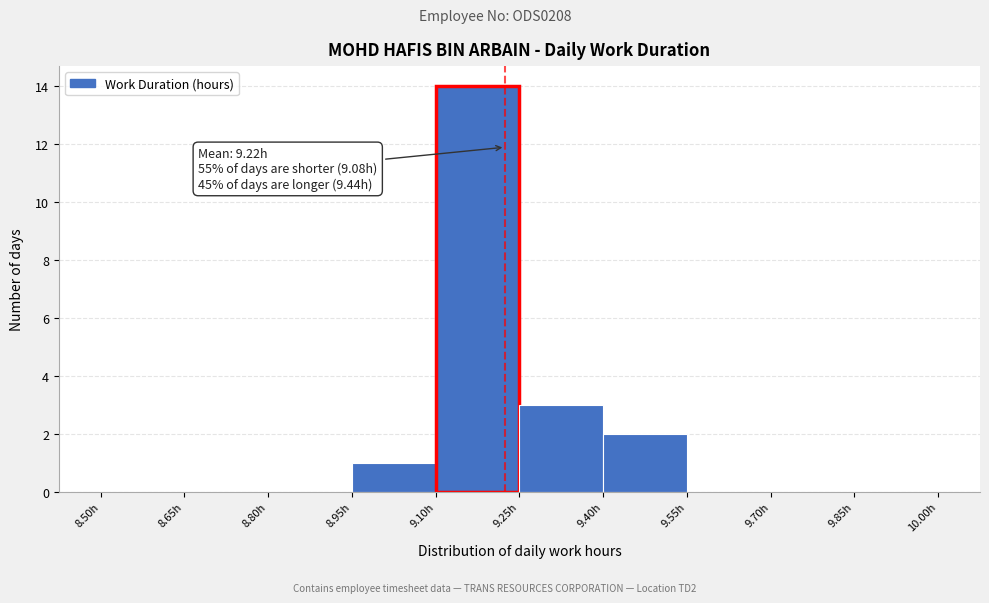

Which range on the x-axis has the tallest bar?

9.10 to 9.25